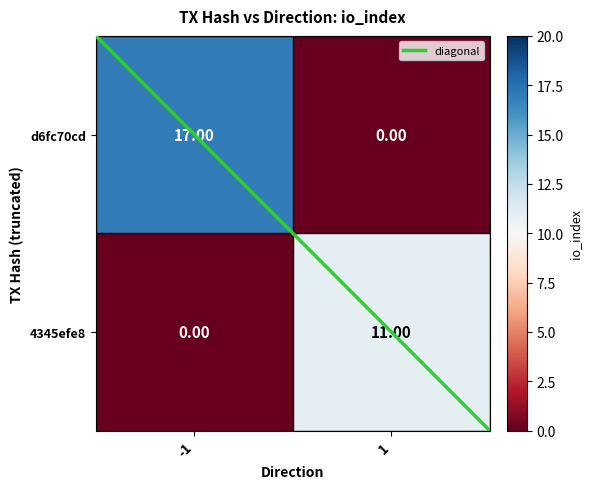

At 1, list the series in order from smallest to largest.

d6fc70cd, 4345efe8